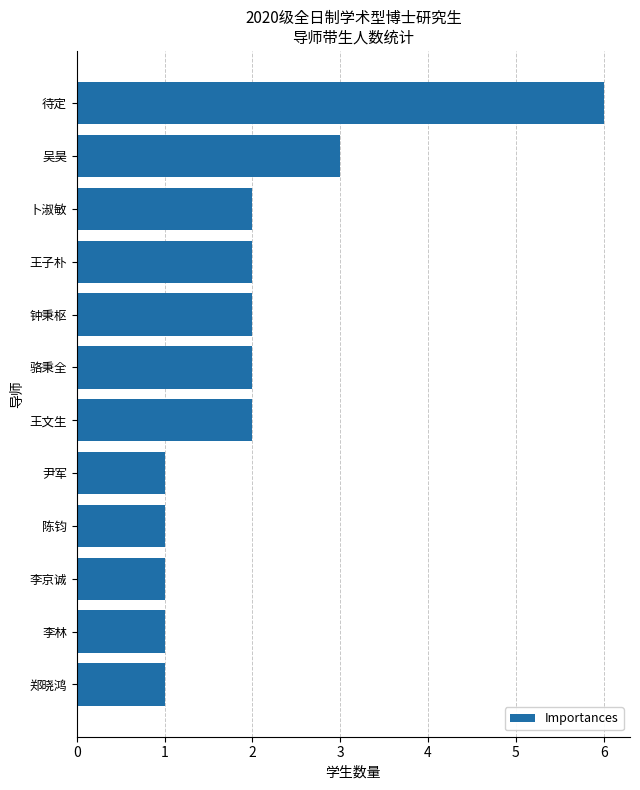

Reading bottom to top, extract all data points from this chart.

郑晓鸿=1	李林=1	李京诚=1	陈钧=1	尹军=1	王文生=2	骆秉全=2	钟秉枢=2	王子朴=2	卜淑敏=2	吴昊=3	待定=6